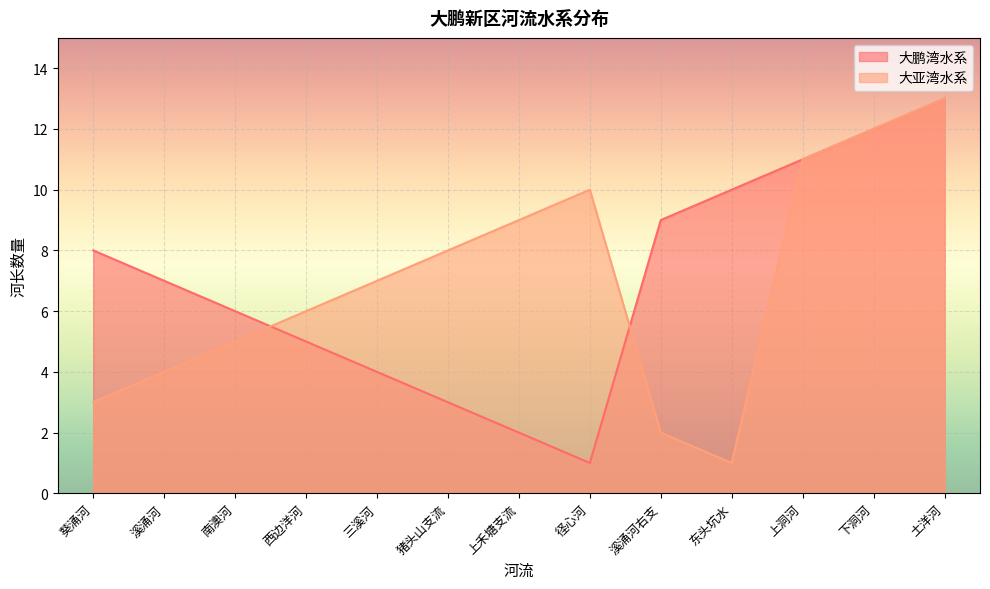

The value of 大亚湾水系 at 下洞河 is 20. True or false?

False